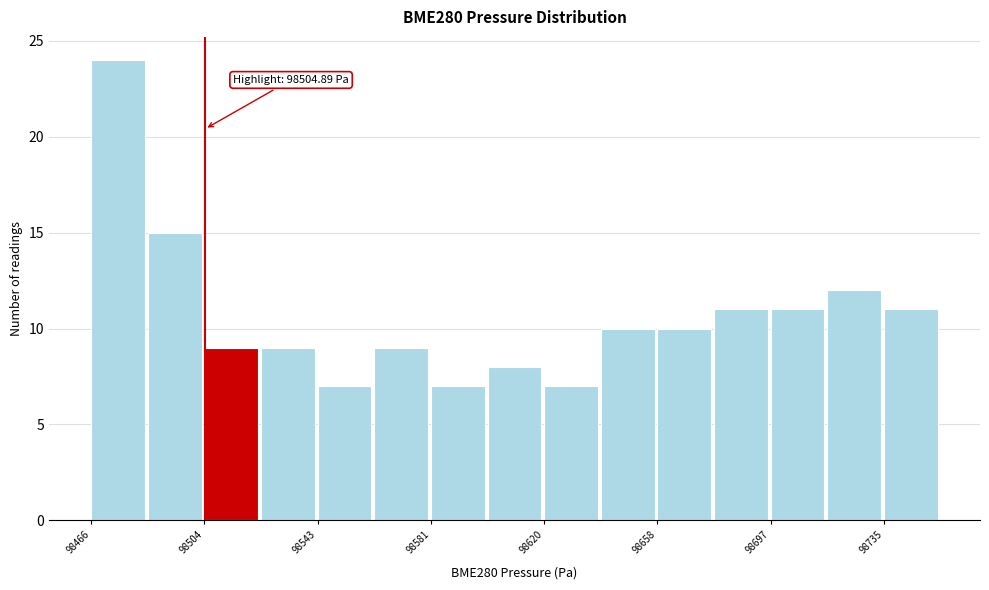

Around what value on the x-axis is the tallest bar? Give the approximate position of its centre, as read against the axis.

98475